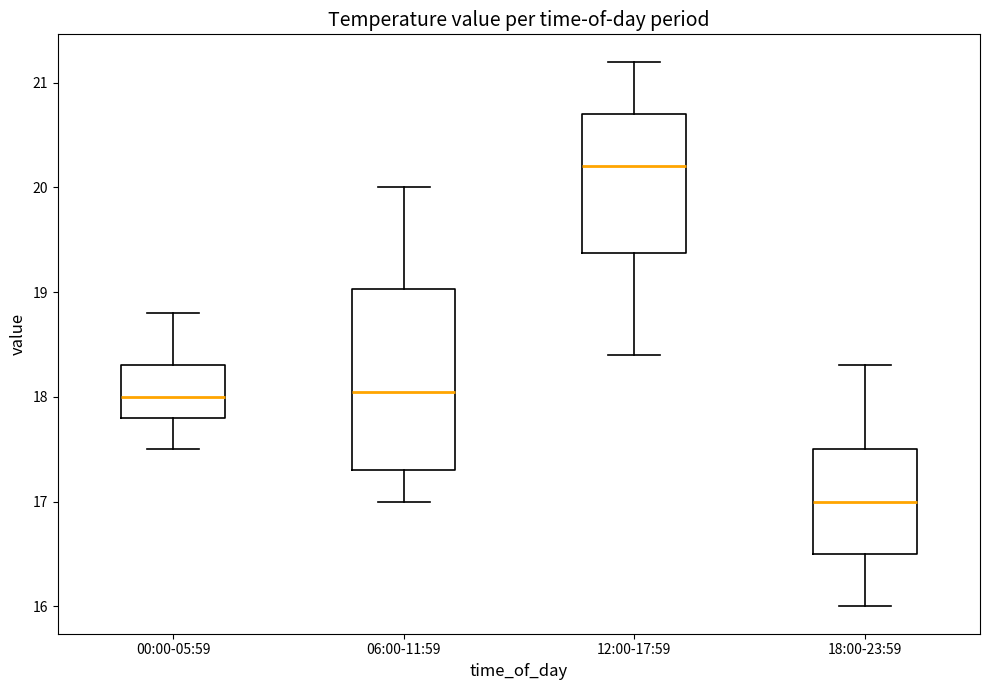

Comparing the boxes themselves (not the whiskers), which one is the tallest?

06:00-11:59